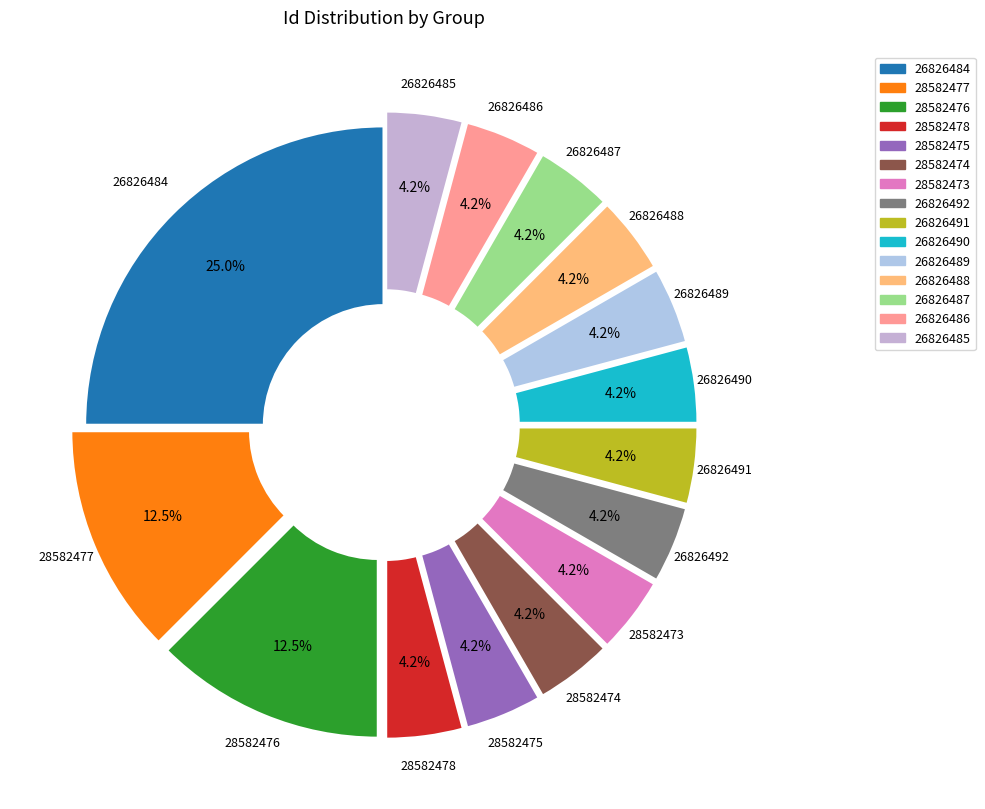

Count the number of slices in the pie.

15